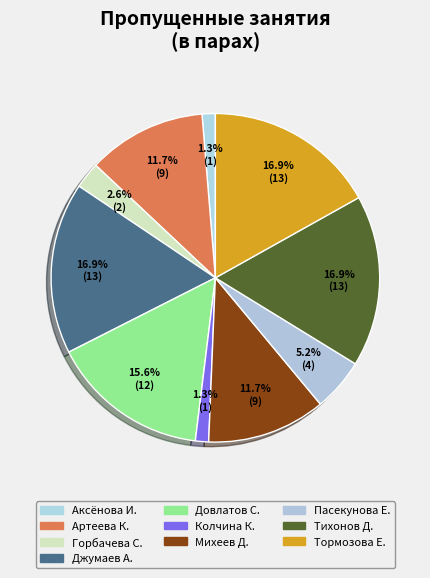

Which slice is the smallest?

Аксёнова И.